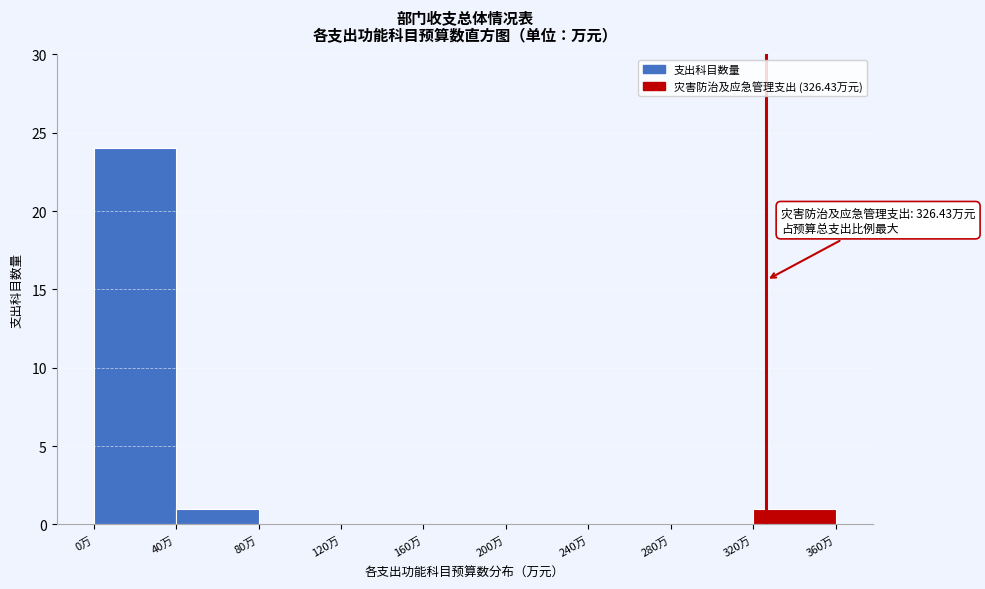

Over which range of the x-axis is the bar tallest?

0 to 40